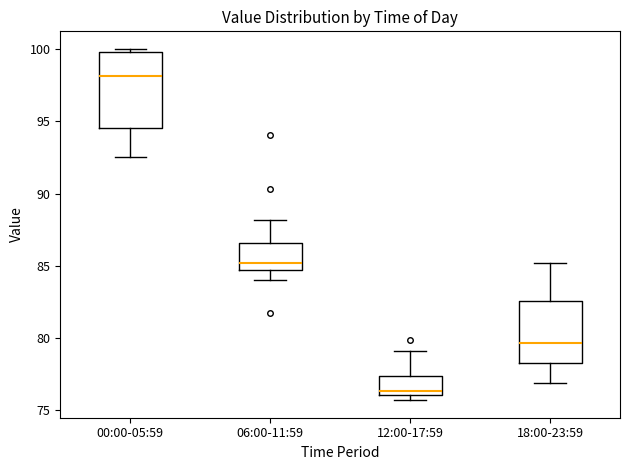

Reading left to right, read every box against the y-axis: the position of its median line, the range the box covers, and the ends of its whiskers. The values are not printed on the chart, so give them approximately, as read against the axis.

00:00-05:59: median 98.0, box 94.5 to 100.0, whiskers 92.5 to 100.0 (just above the box's upper edge)
06:00-11:59: median 85.0, box 84.5 to 86.5, whiskers 84.0 to 88.0
12:00-17:59: median 76.5, box 76.0 to 77.5, whiskers 75.5 to 79.0
18:00-23:59: median 79.5, box 78.5 to 82.5, whiskers 77.0 to 85.0